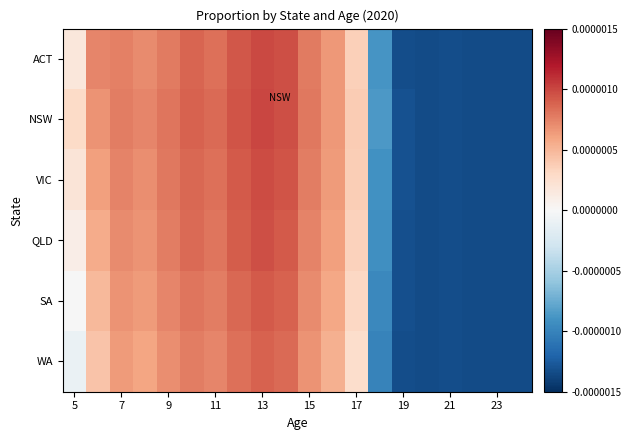

Rank the series by their maximum value, from lowest to highest.

WA, SA, QLD, VIC, ACT, NSW